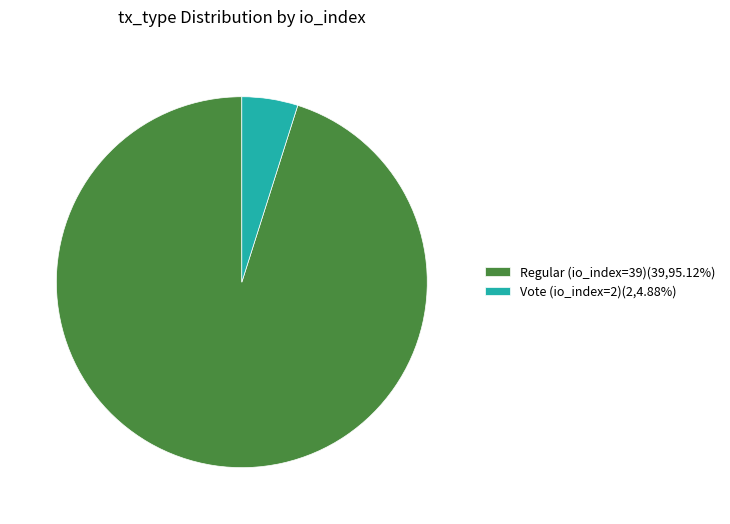

The Regular (io_index=39) slice represents 95% of the pie. True or false?

True